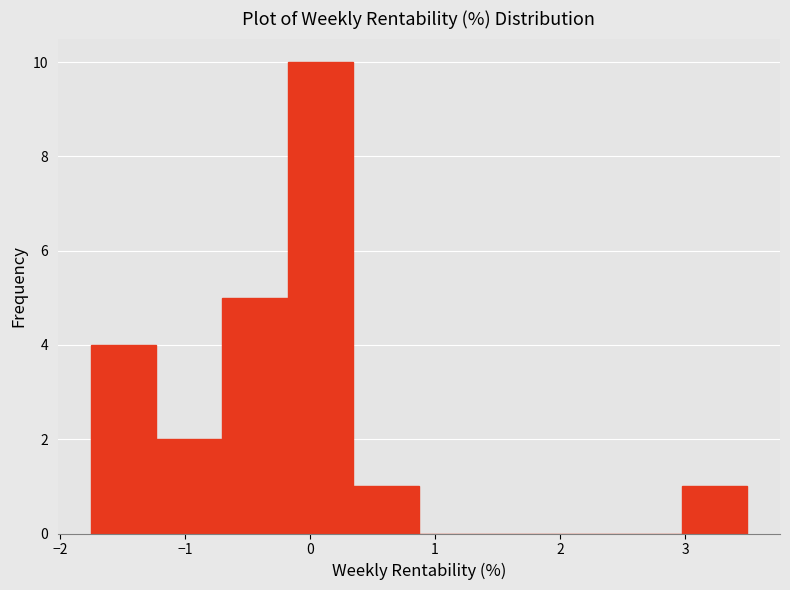

Reading left to right, list every bar in this chart as the range it spans on the x-axis followed by its height. Neither the bar edges nor the heights are printed on the chart, so give them approximately, as read against the axes.

-1.8 to -1.2: 4
-1.2 to -0.7: 2
-0.7 to -0.2: 5
-0.2 to 0.3: 10
0.3 to 0.9: 1
0.9 to 1.4: 0
1.4 to 1.9: 0
1.9 to 2.4: 0
2.4 to 3.0: 0
3.0 to 3.5: 1